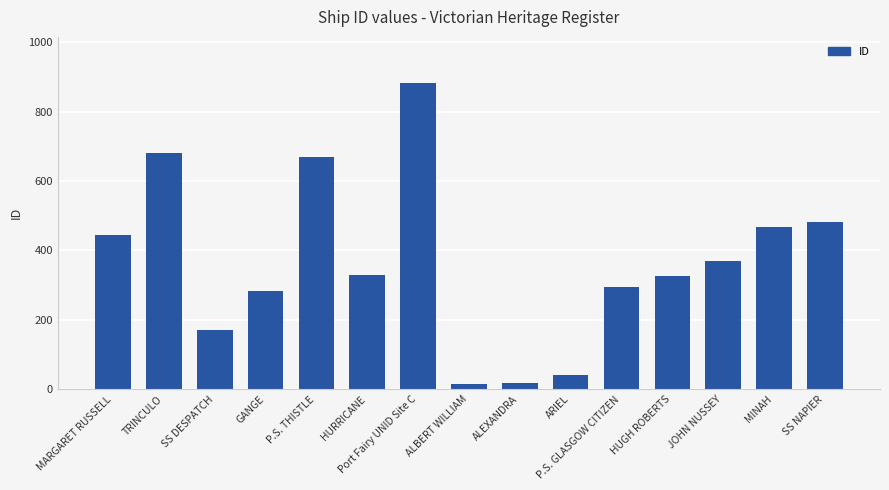

What is the label of the 2nd bar from the right?

MINAH